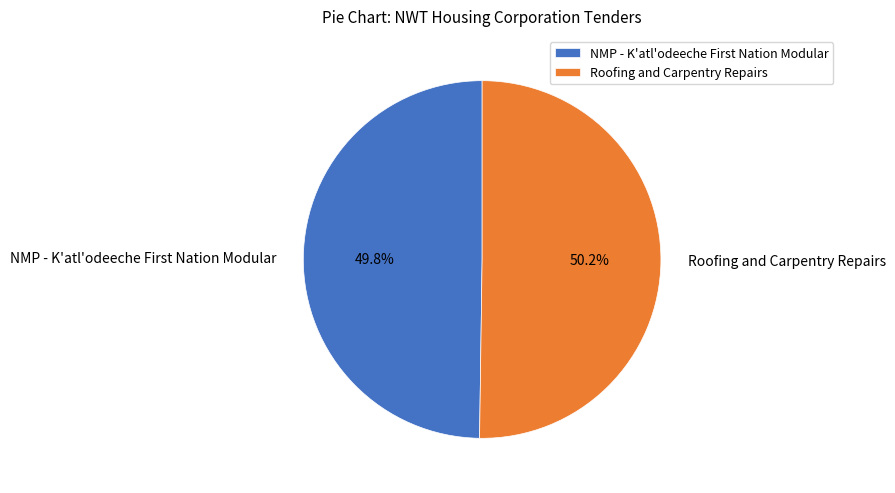

What percentage is the Roofing and Carpentry Repairs slice, to the nearest percent?

50%